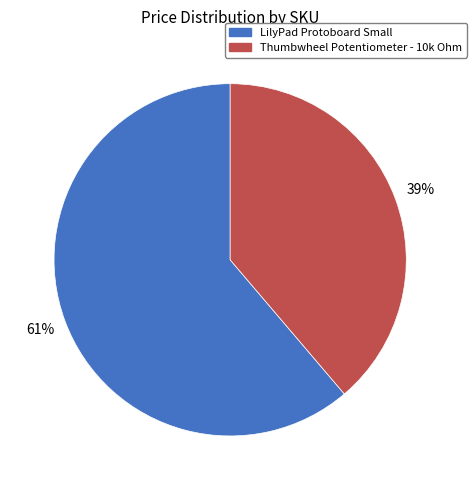

Is there any slice that represents more than half of the pie?

Yes